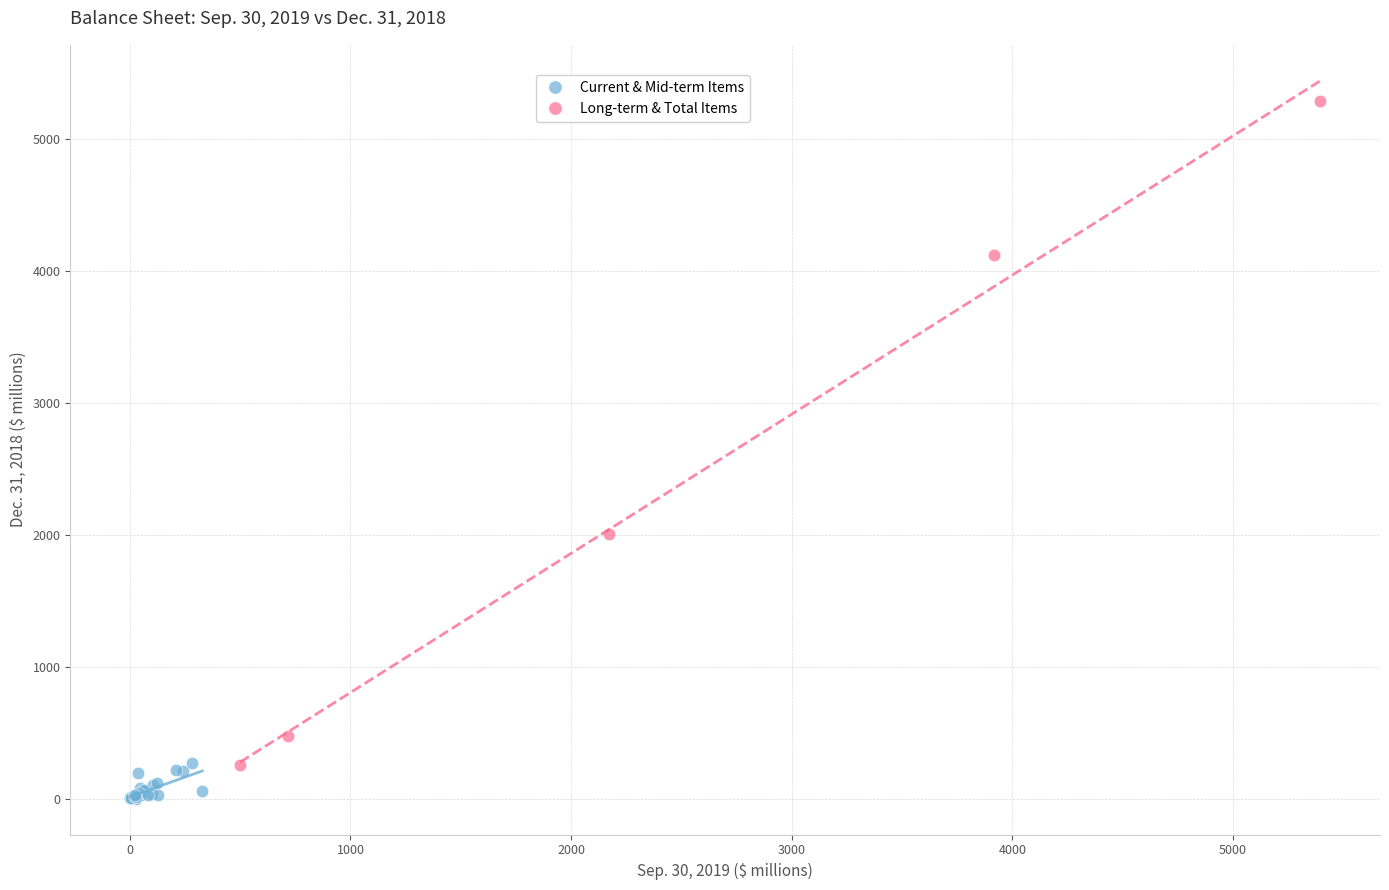

Which series has the largest Y range (max minus min)?

Long-term & Total Items